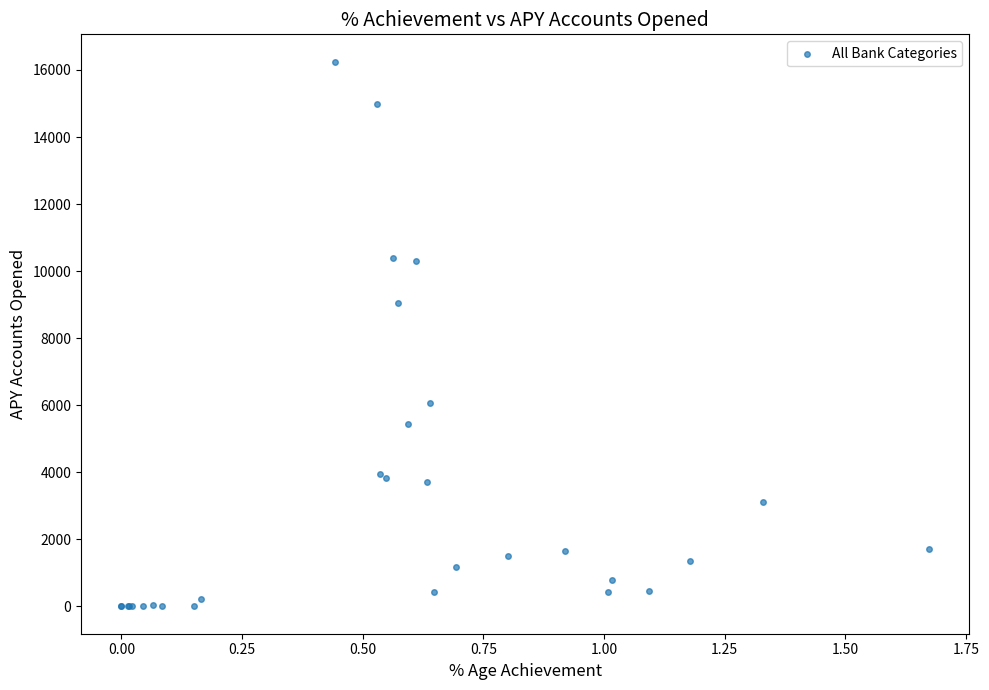

What Y value in the scatter plot is closest to 8125?

9049